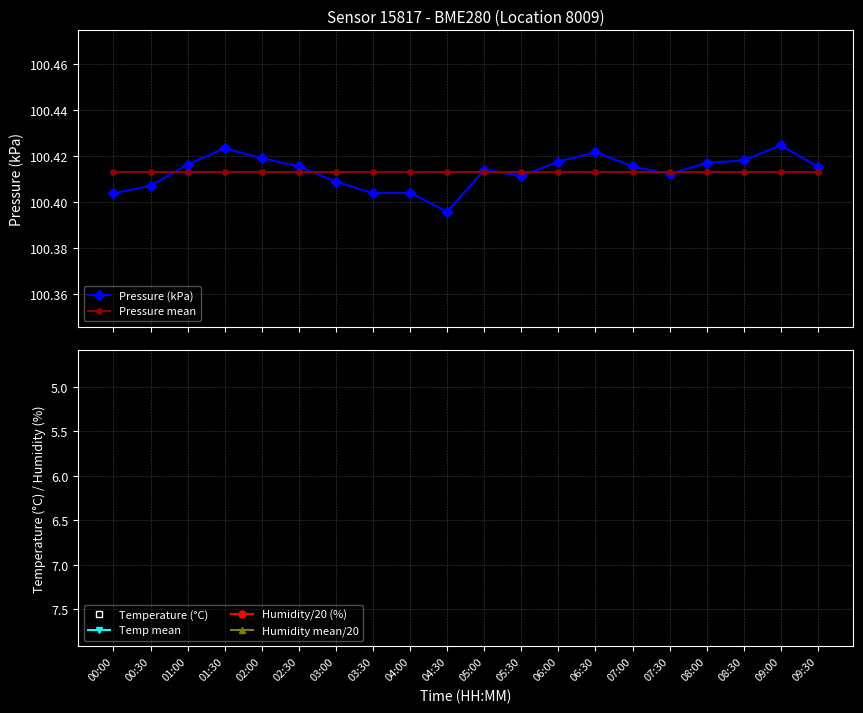

Between 03:00 and 03:30, which series saw the biggest shift?

Temperature (°C)